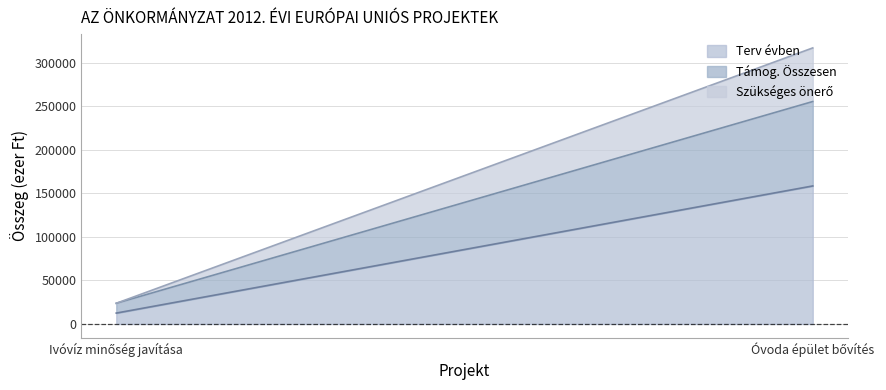

At which label is Terv évben closest to 85492?

Ivóvíz minőség javítása